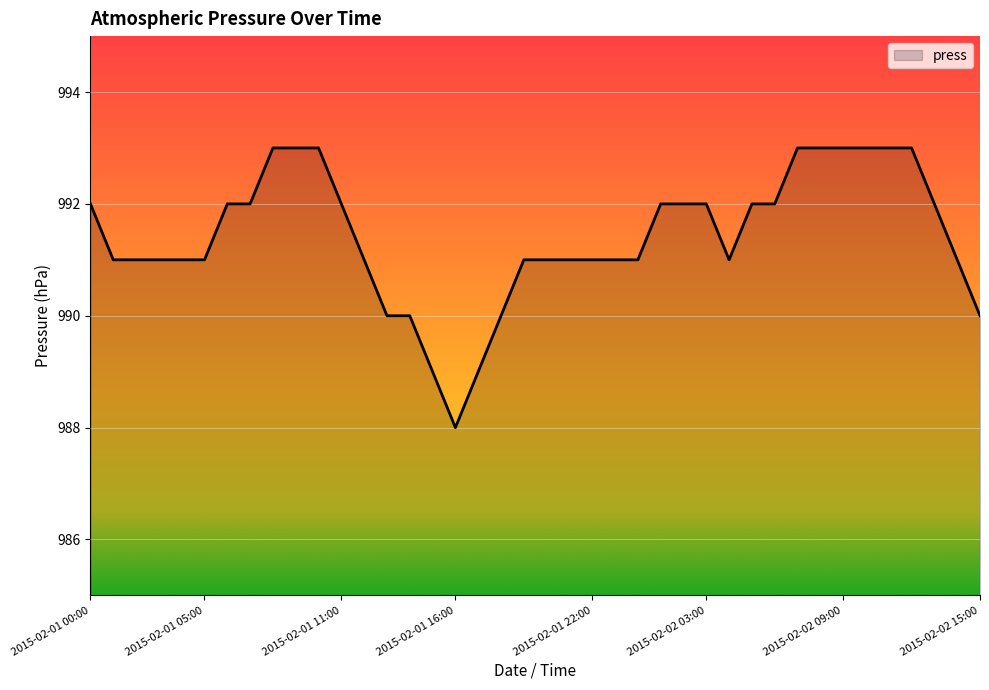

What is the maximum value shown in the chart?

993